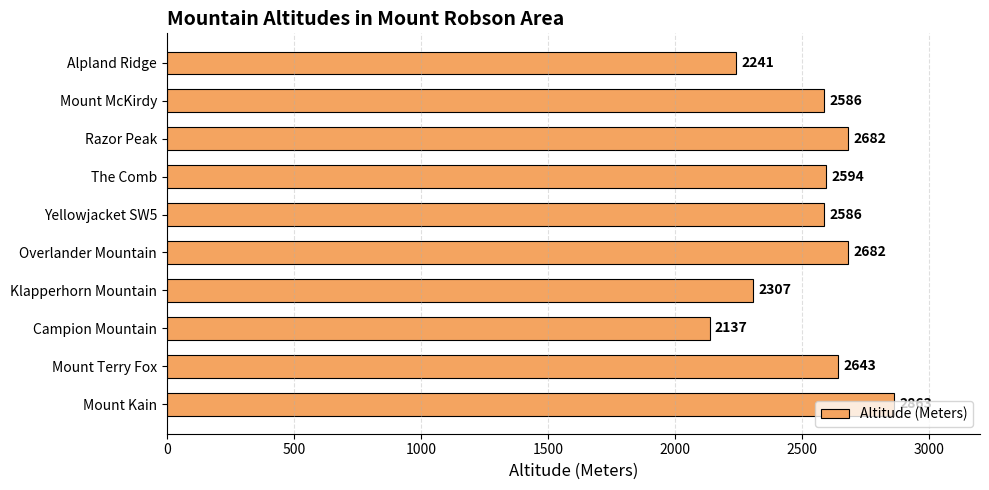

Between Mount Terry Fox and Alpland Ridge, which is larger?

Mount Terry Fox